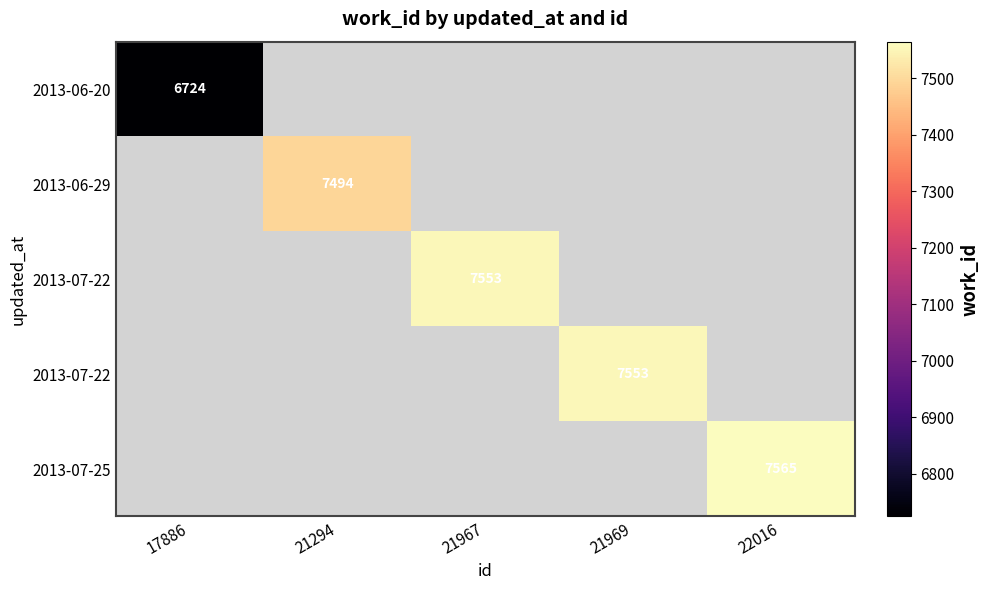

At how many categories does at least one series exceed 6821?

4